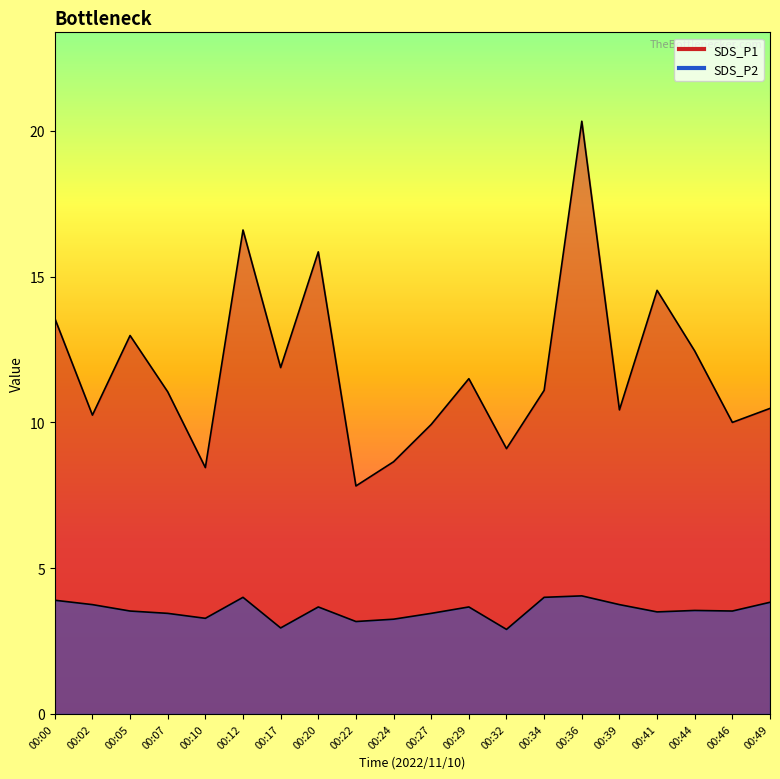

What is the smallest value displayed?

2.9